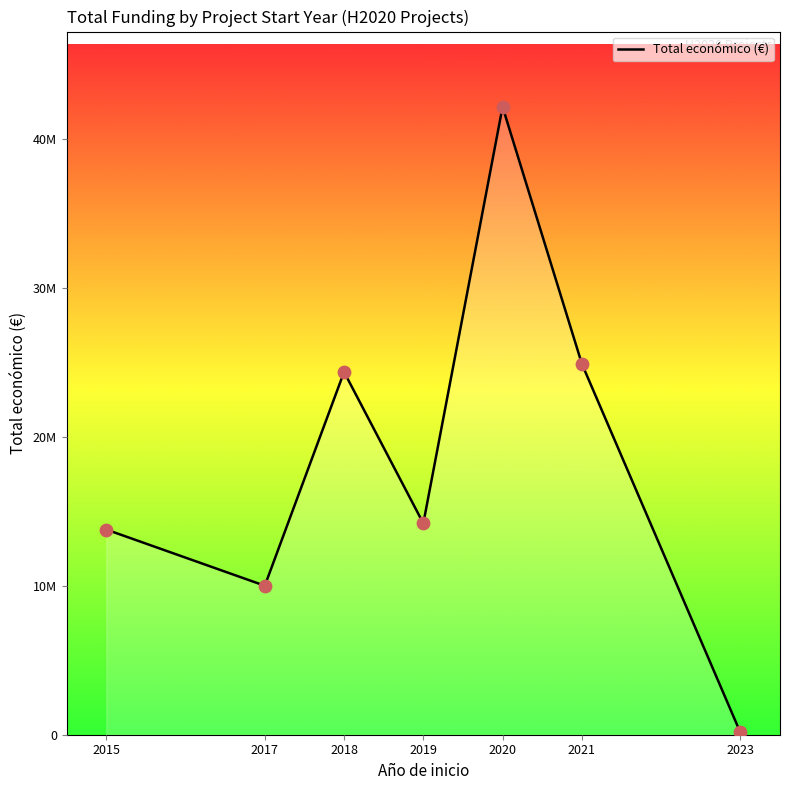

What is the ratio of the value at 2015 to the value at 2020?

0.3